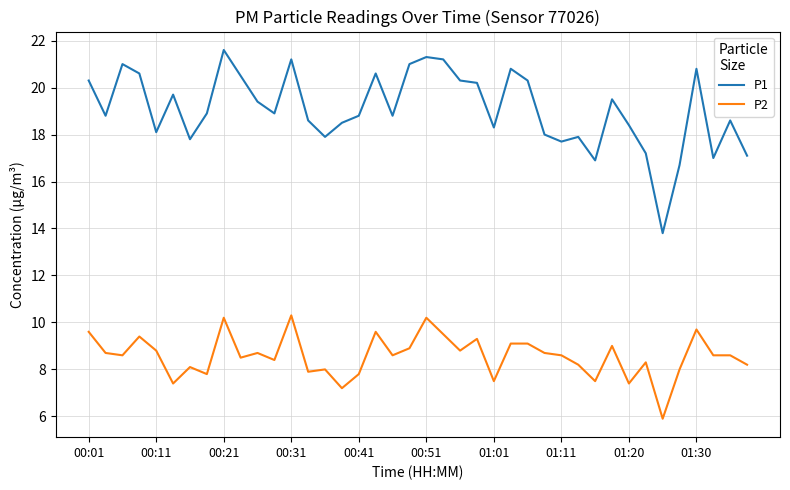

Which series has the largest total across all categories?

P1